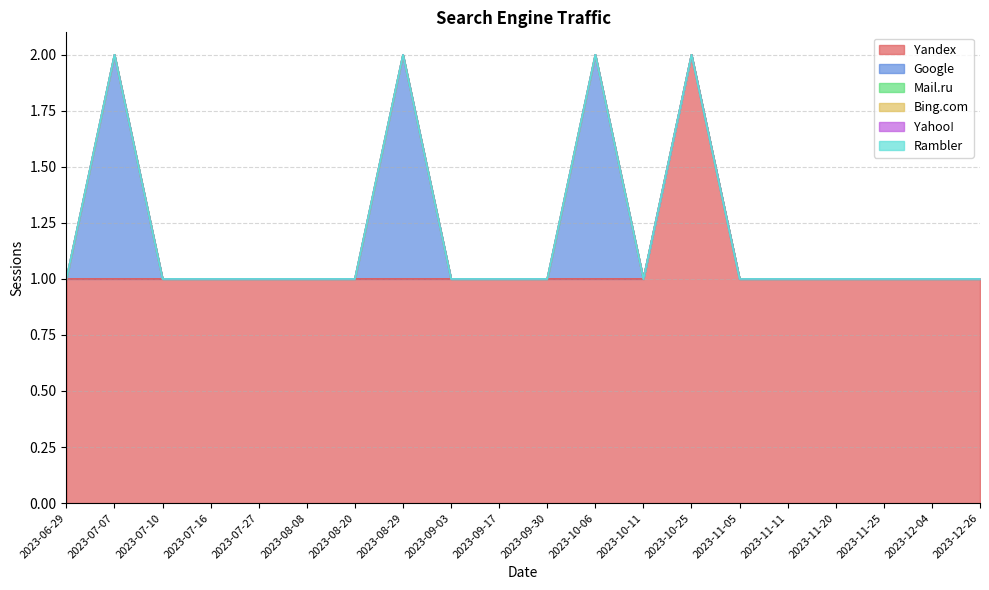

Which series changed the most between 2023-07-07 and 2023-12-26?

Google